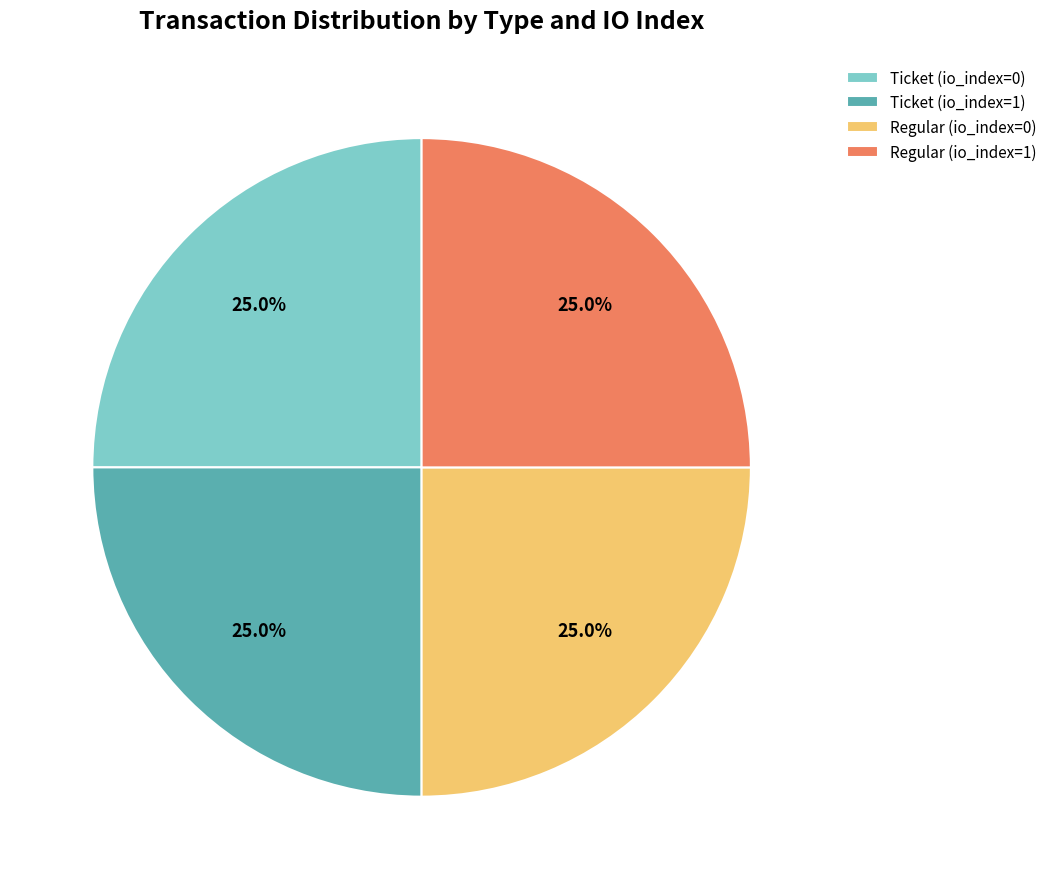

Does Ticket (io_index=1) represent more than half of the total?

No